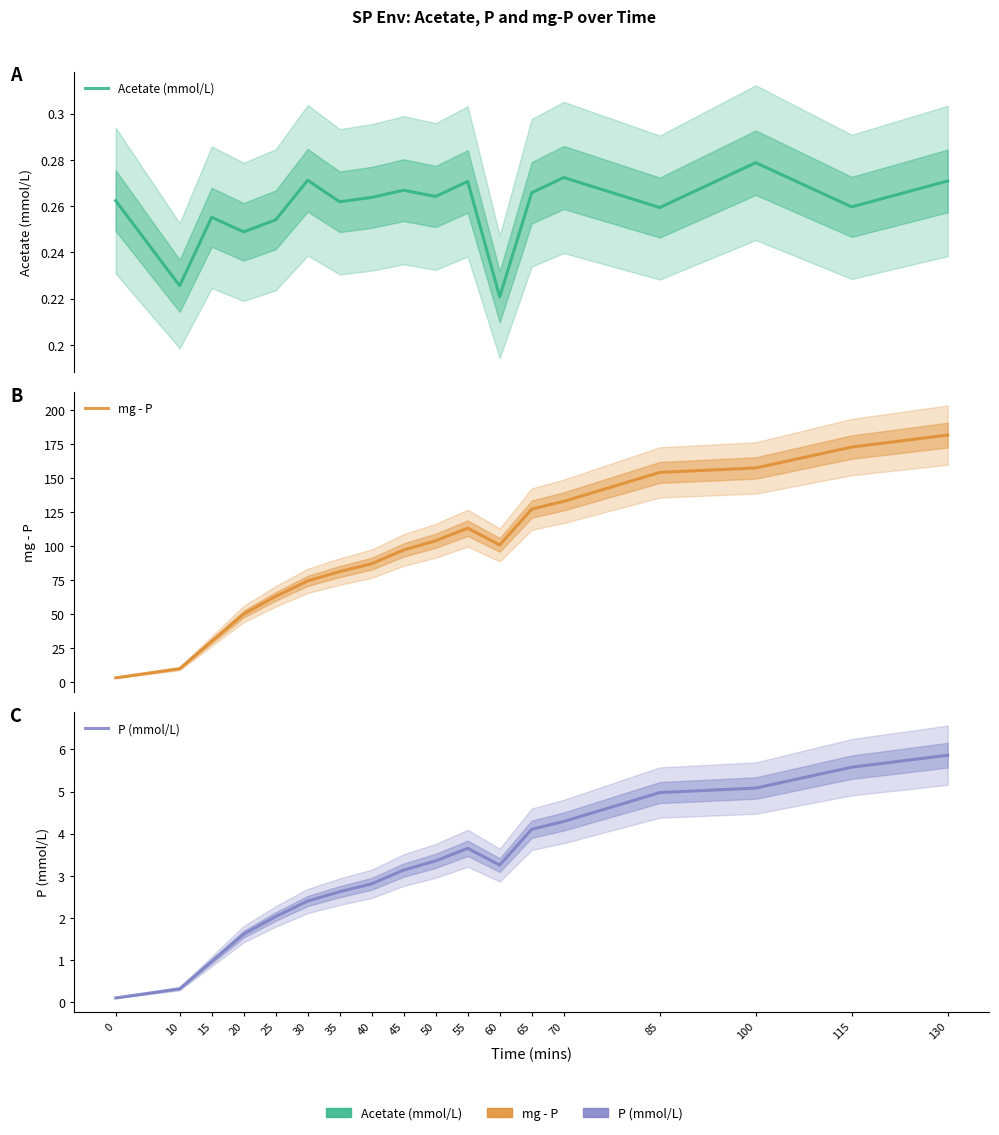

What is the average value of the mg - P series?

96.6